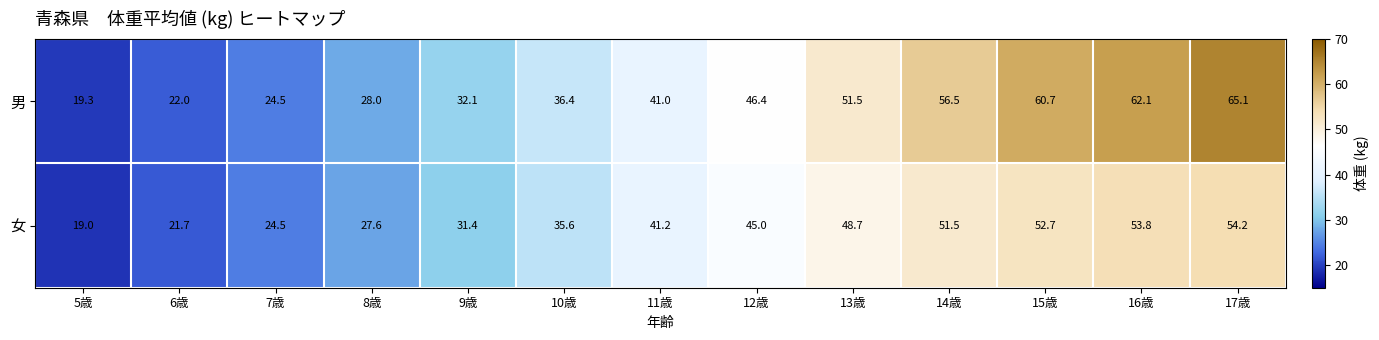

The value of 男 at 14歳 is 56.5. True or false?

True